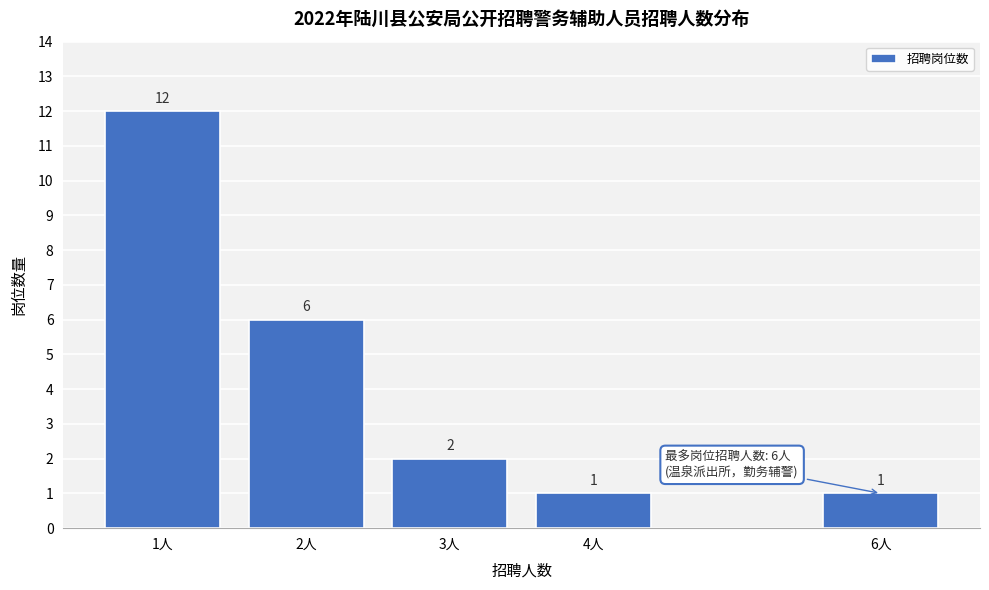

Reading left to right, list all the values displayed in this chart.

1人=12	2人=6	3人=2	4人=1	6人=1